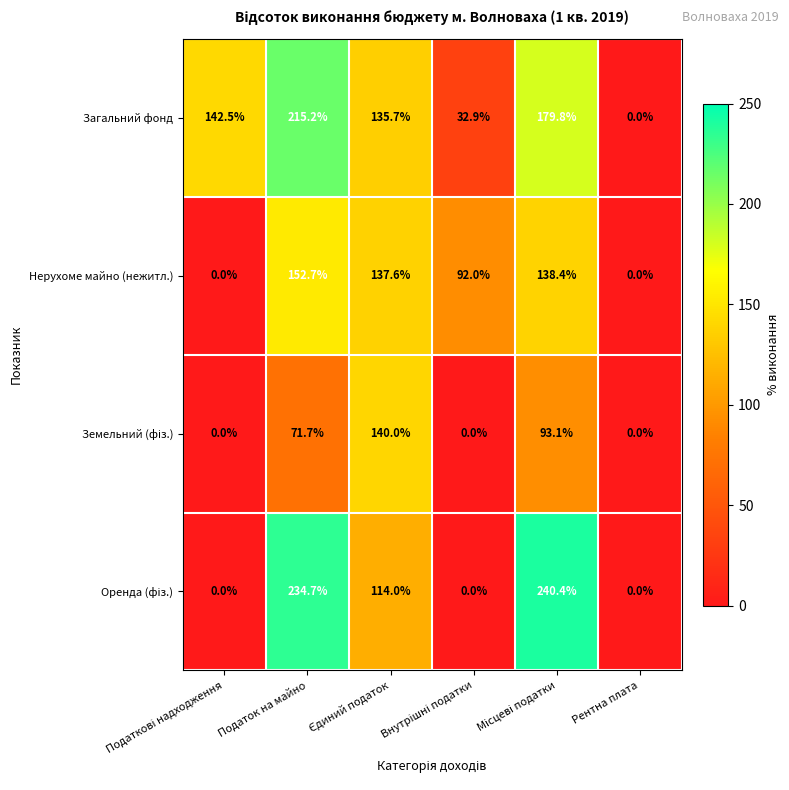

What is the difference between the maximum and minimum values in the Загальний фонд series?

215.2